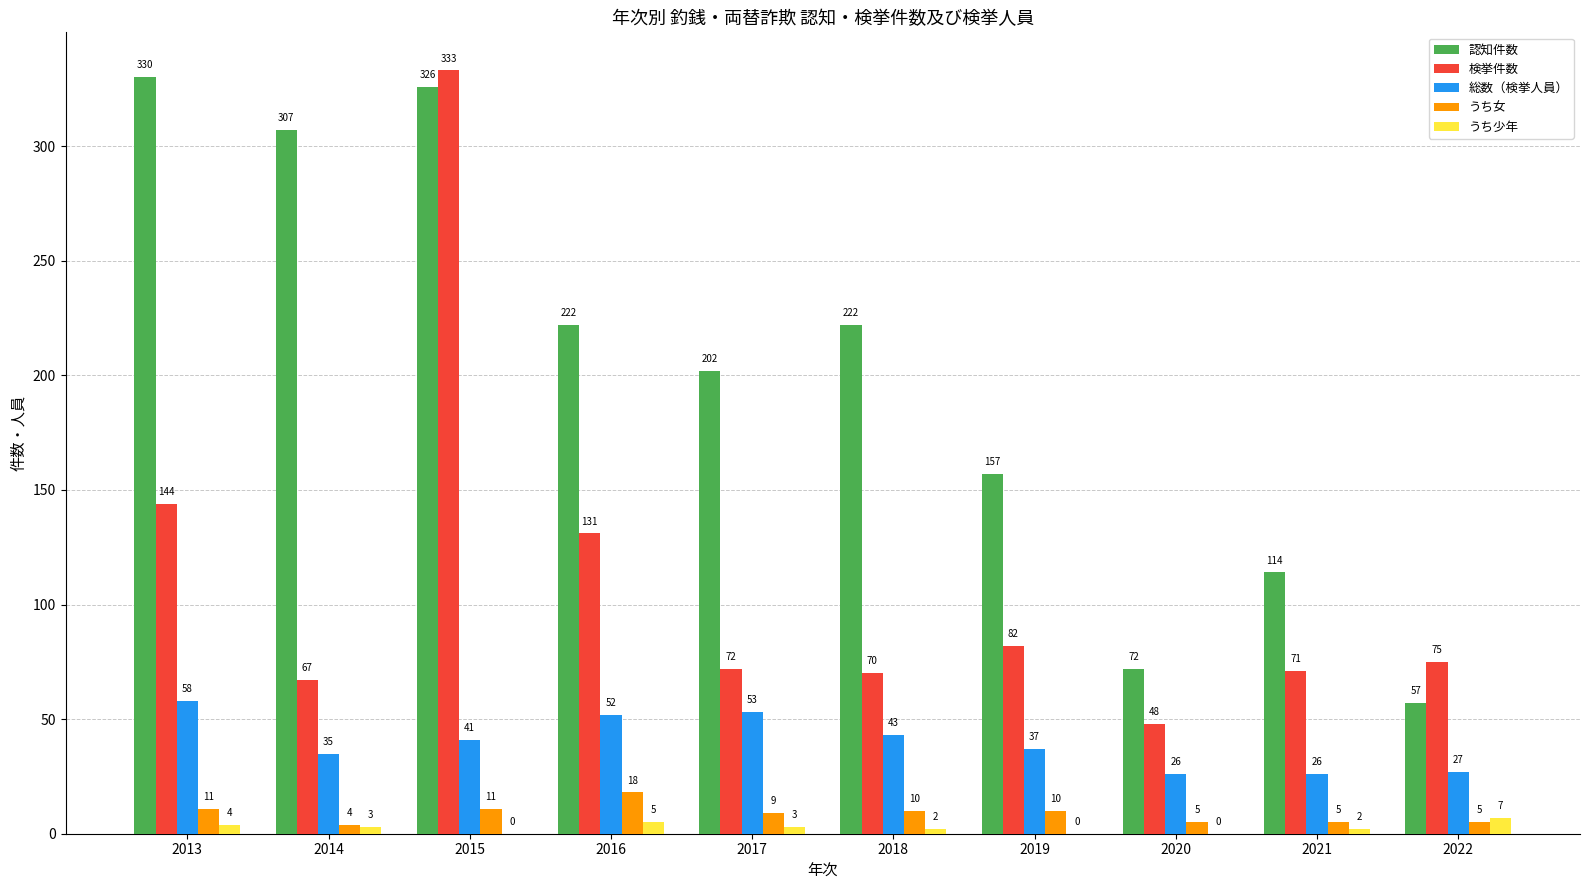

What is the maximum value shown in the chart?

333